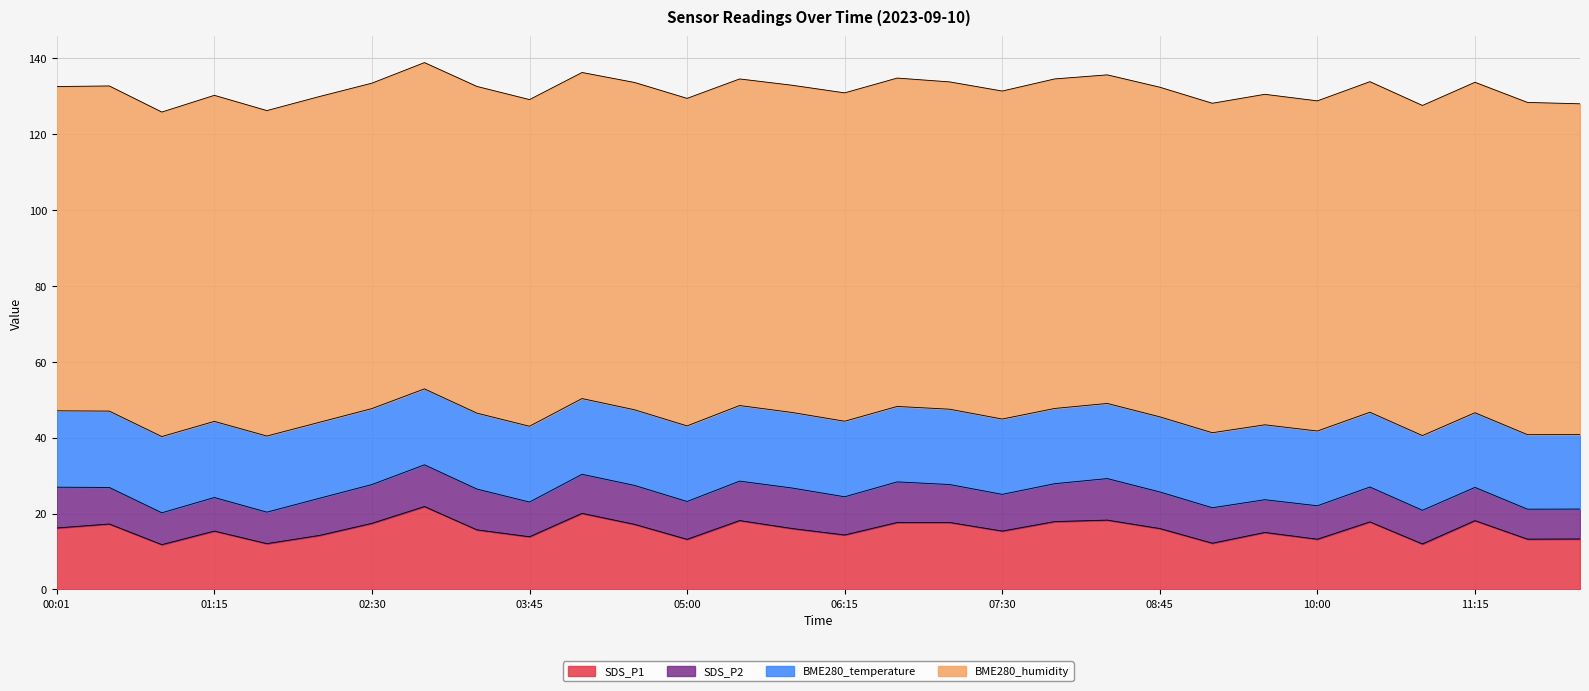

Reading right to left, what are all the values shown in this chart?

SDS_P1: 13.3	13.2	18.1	12.0	17.8	13.2	15.0	12.2	16.1	18.3	17.9	15.4	17.6	17.6	14.3	16.1	18.1	13.2	17.1	20.1	13.9	15.7	21.9	17.4	14.2	12.1	15.4	11.8	17.2	16.2
SDS_P2: 7.9	7.9	8.8	8.9	9.2	8.8	8.6	9.3	9.7	10.9	10.0	9.7	10.0	10.7	10.1	10.7	10.4	10.0	10.3	10.3	9.2	10.8	11.0	10.2	9.8	8.3	8.8	8.4	9.6	10.8
BME280_temperature: 19.6	19.6	19.7	19.7	19.7	19.7	19.8	19.8	19.8	19.8	19.8	19.9	19.9	19.9	19.9	19.9	19.9	19.9	19.9	20.0	20.0	20.0	20.0	20.0	20.0	20.1	20.1	20.1	20.1	20.1
BME280_humidity: 87.2	87.6	87.1	87.0	87.2	87.0	87.1	86.9	86.9	86.6	86.9	86.5	86.3	86.6	86.6	86.3	86.1	86.4	86.3	86.0	86.1	86.1	86.0	85.8	85.9	85.8	86.0	85.6	85.7	85.5